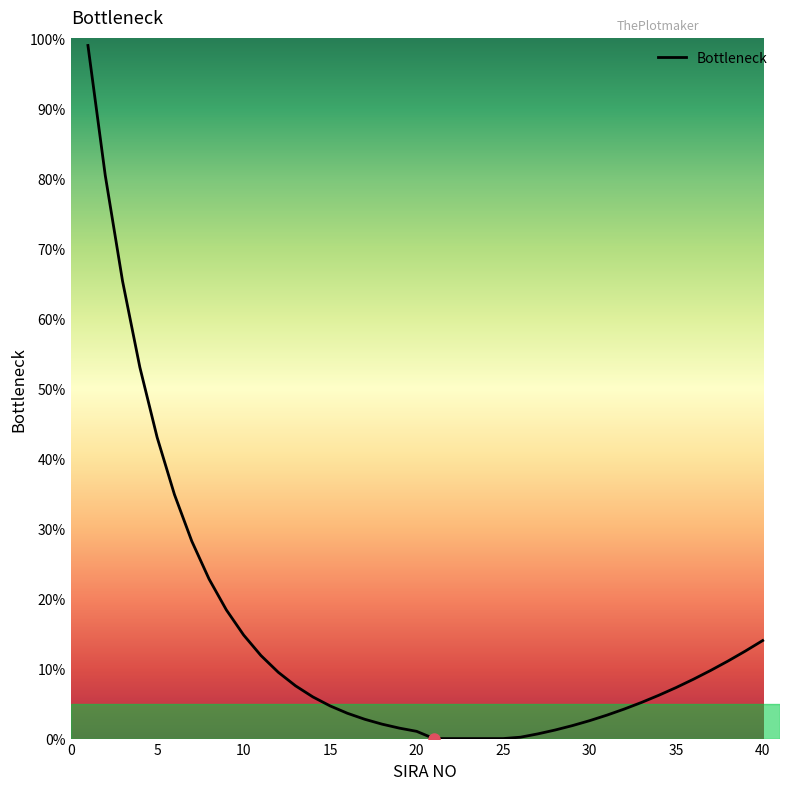

What is the difference between the maximum and minimum values?

99.0